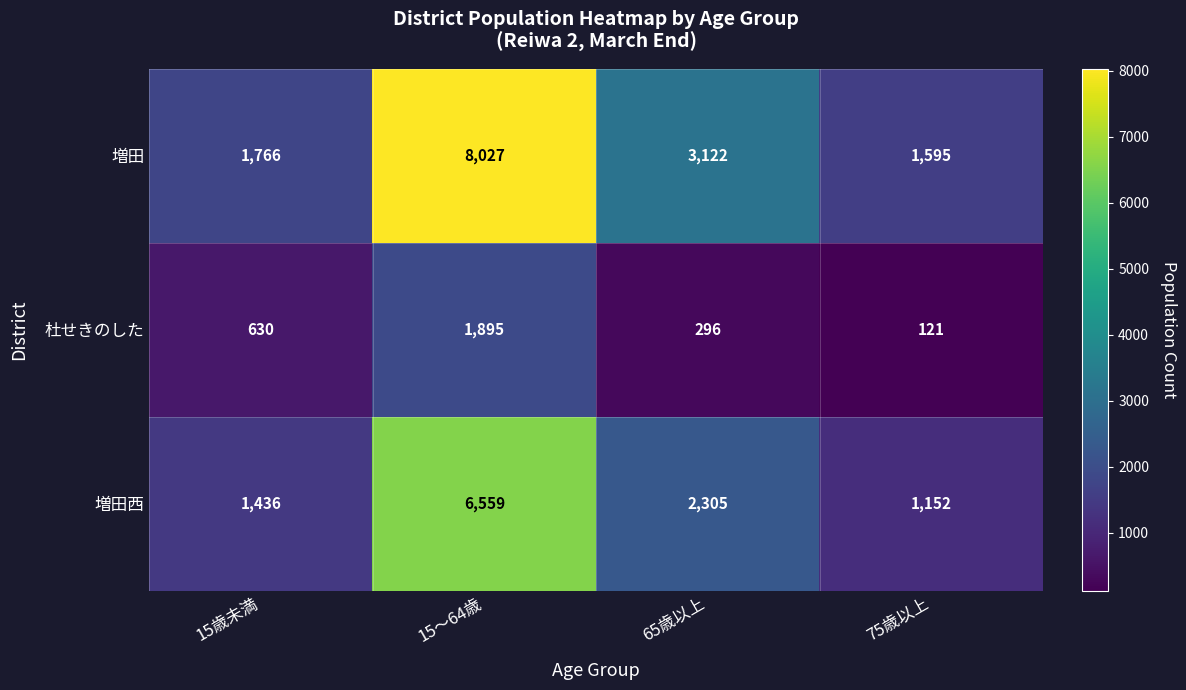

What is the minimum value for 増田?

1595